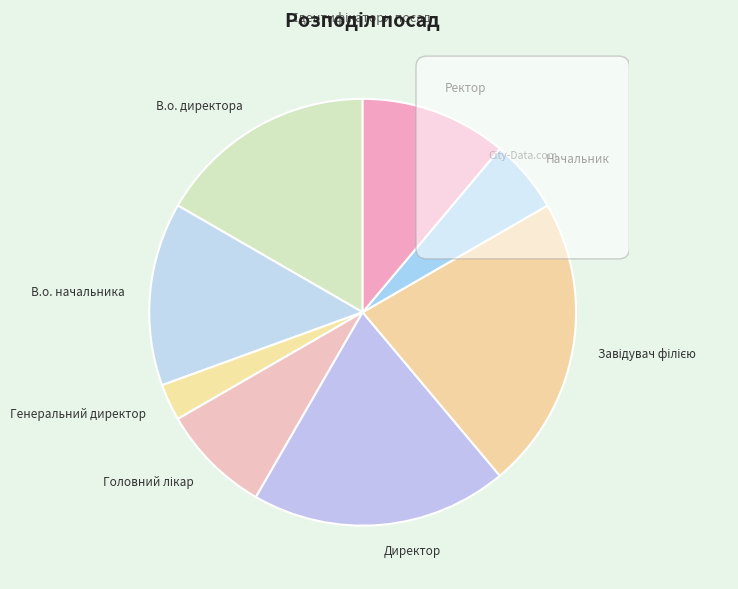

Rank the categories by value from highest to lowest.

Завідувач філією, Директор, В.о. директора, В.о. начальника, Ректор, Головний лікар, Начальник, Генеральний директор